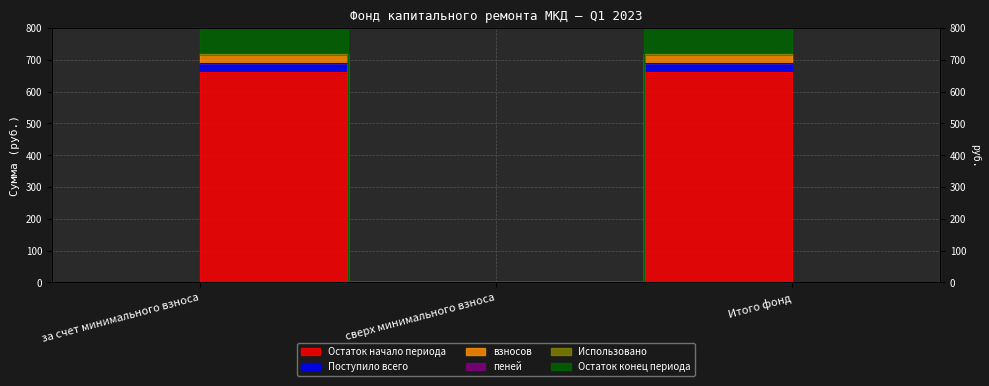

The Поступило всего series shows 1129.0 at Итого фонд. True or false?

False